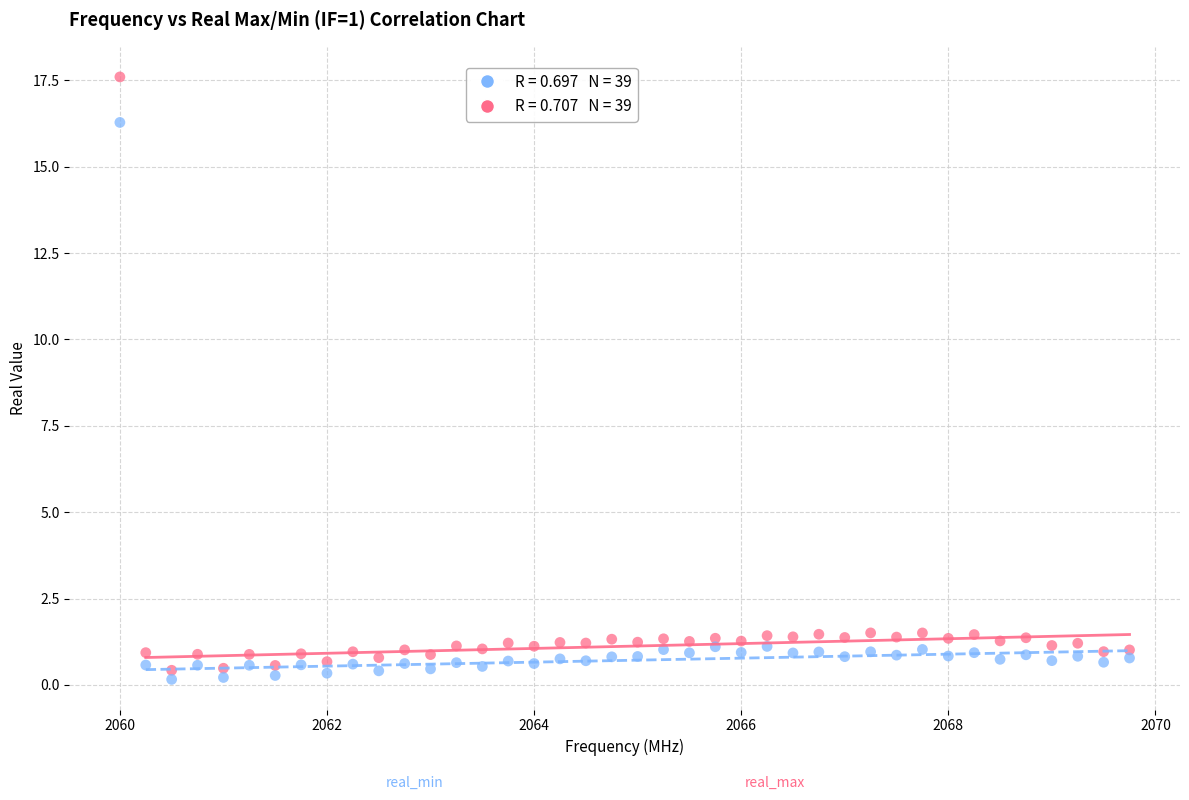

Across all data points, what is the range of Y values (max minus min)?

17.4